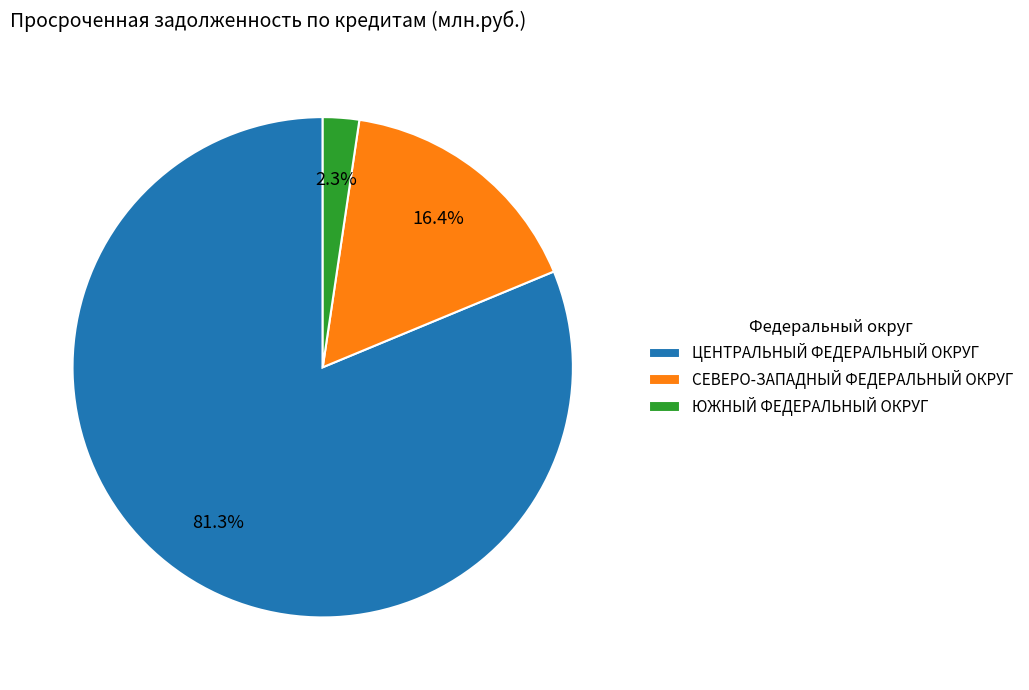

To the nearest percent, what portion does ЦЕНТРАЛЬНЫЙ ФЕДЕРАЛЬНЫЙ ОКРУГ represent?

81%